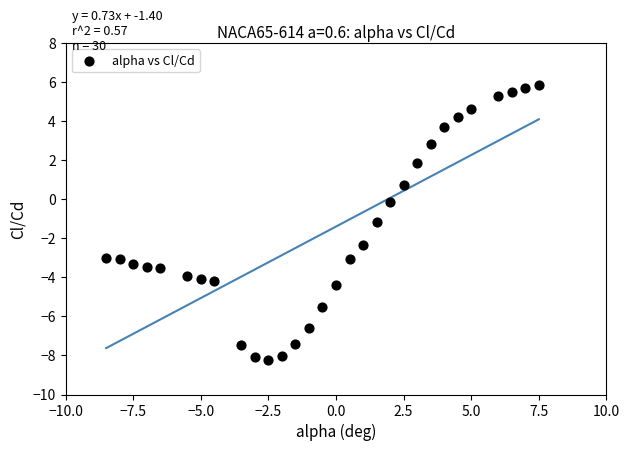

What is the range of Y values (max minus min)?

14.1